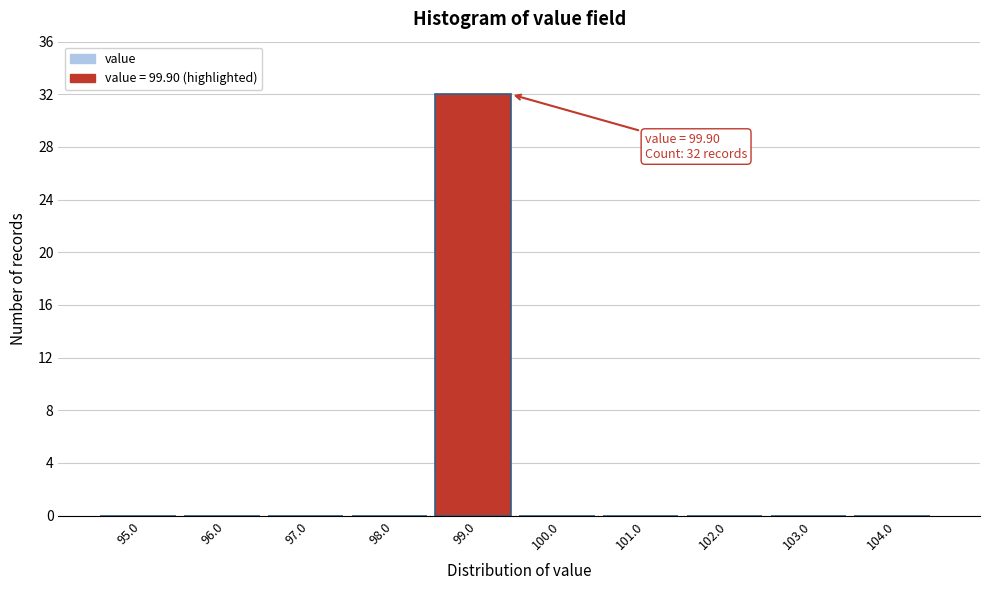

Reading left to right, list all the values displayed in this chart.

95.0=0	96.0=0	97.0=0	98.0=0	99.0=32	100.0=0	101.0=0	102.0=0	103.0=0	104.0=0